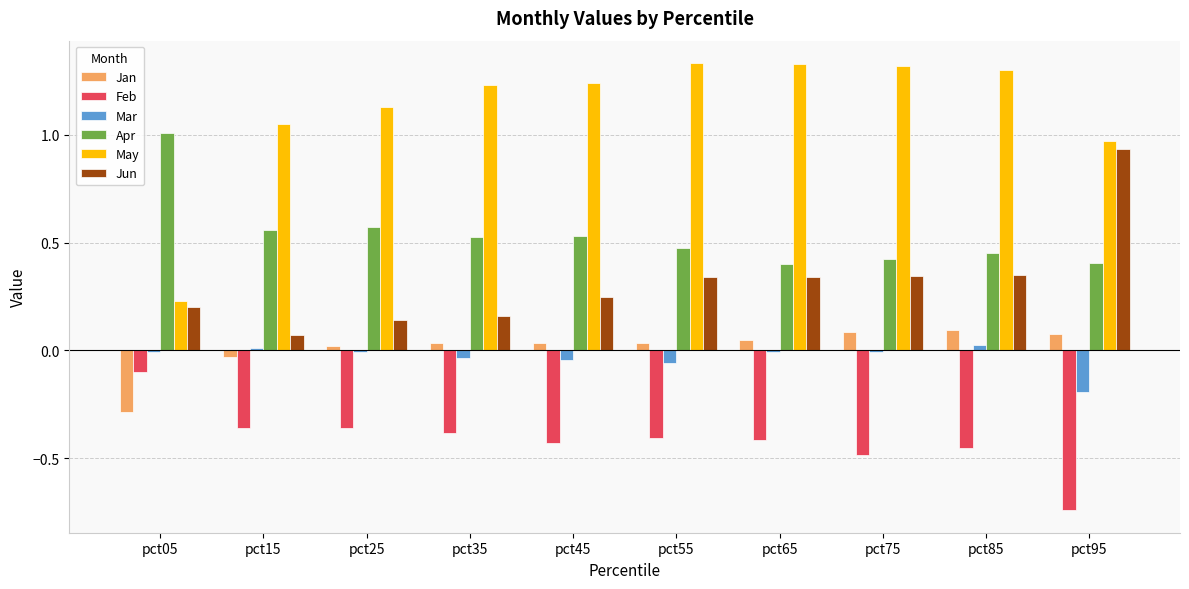

Is the value of May at pct85 greater than the value of Jun at pct25?

Yes